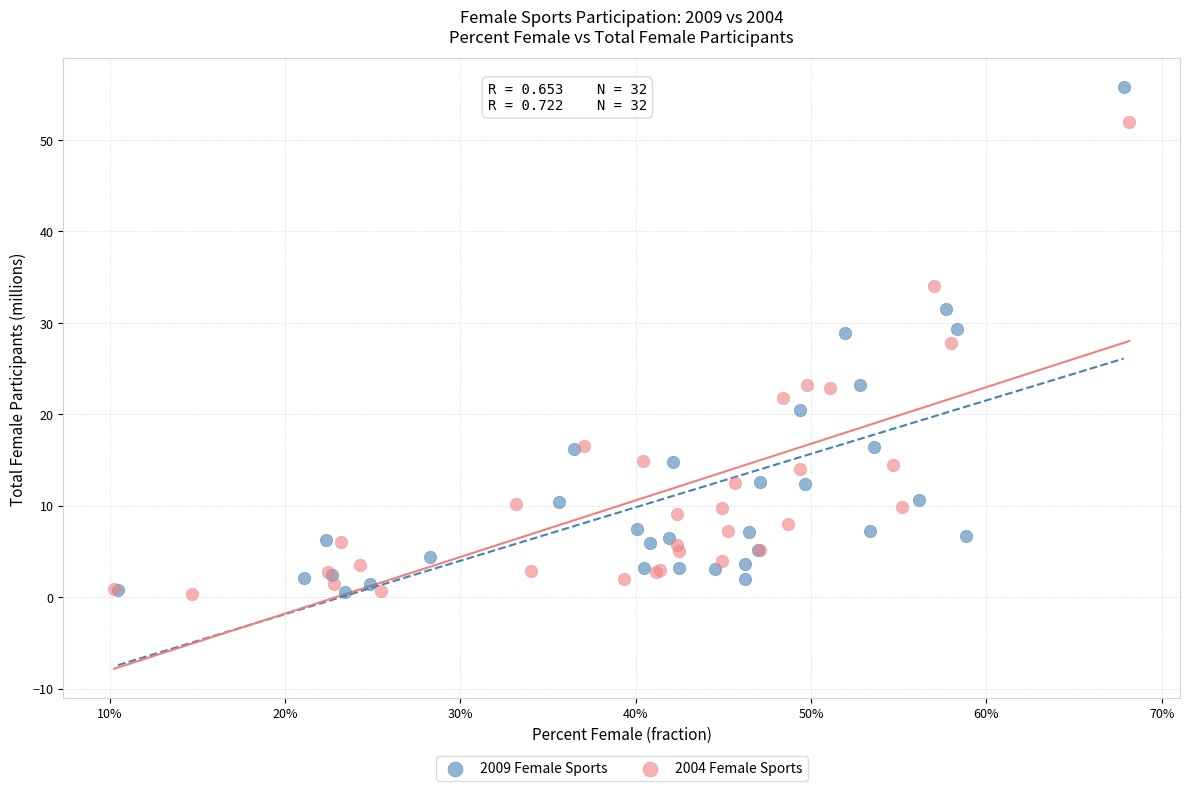

What are all the series names shown in the legend?

2009 Female Sports, 2004 Female Sports